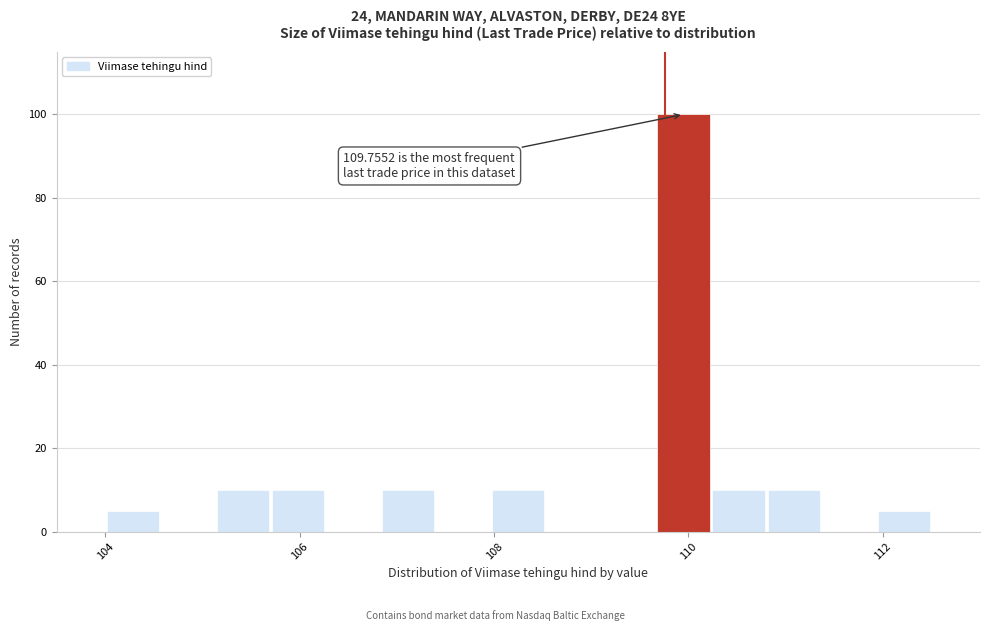

Read against the x-axis, roughly where is the centre of the tallest bar?

110.0